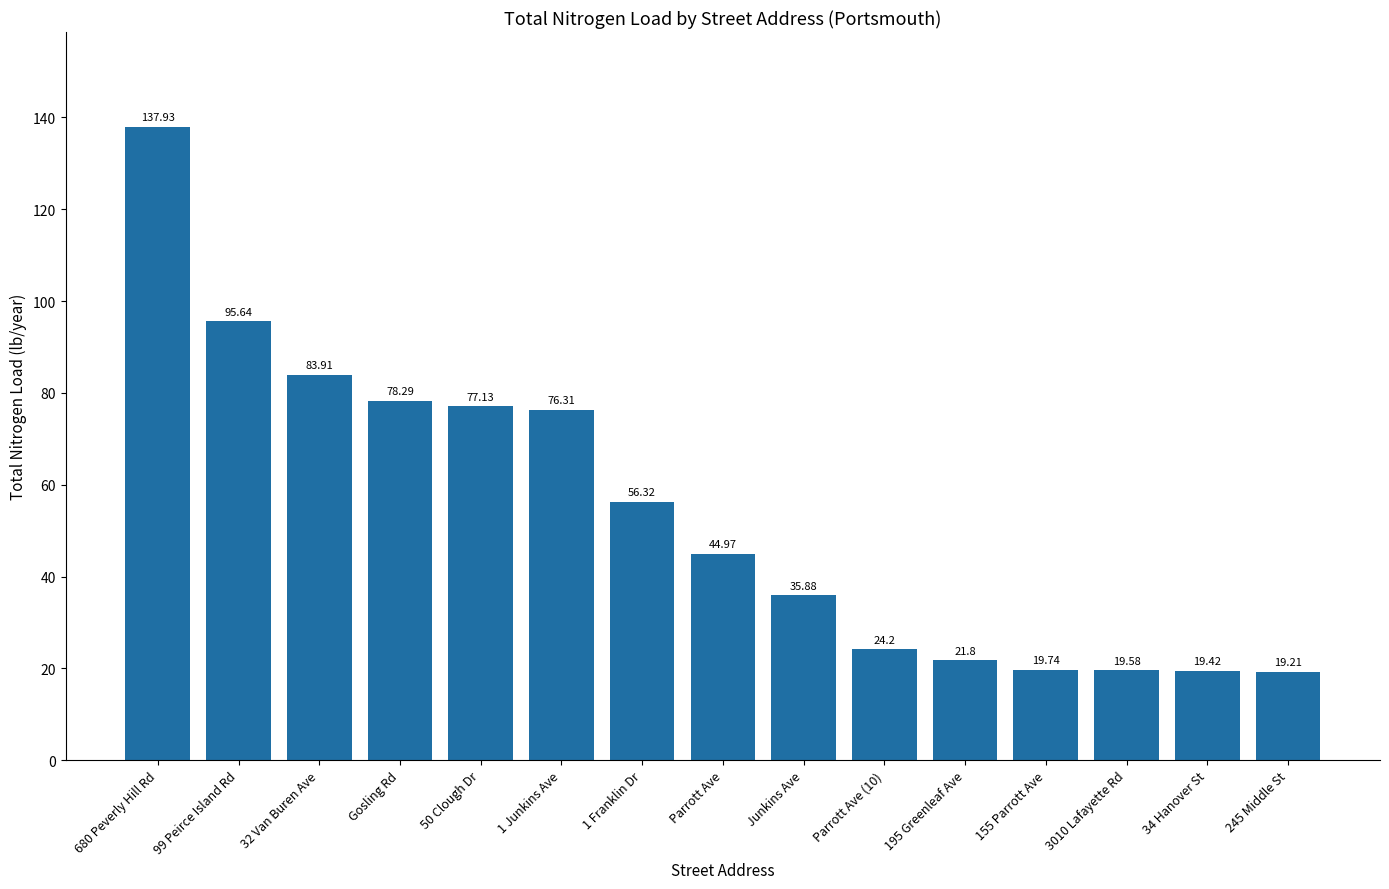

List the labels in order of value, largest first.

680 Peverly Hill Rd, 99 Peirce Island Rd, 32 Van Buren Ave, Gosling Rd, 50 Clough Dr, 1 Junkins Ave, 1 Franklin Dr, Parrott Ave, Junkins Ave, Parrott Ave (10), 195 Greenleaf Ave, 155 Parrott Ave, 3010 Lafayette Rd, 34 Hanover St, 245 Middle St